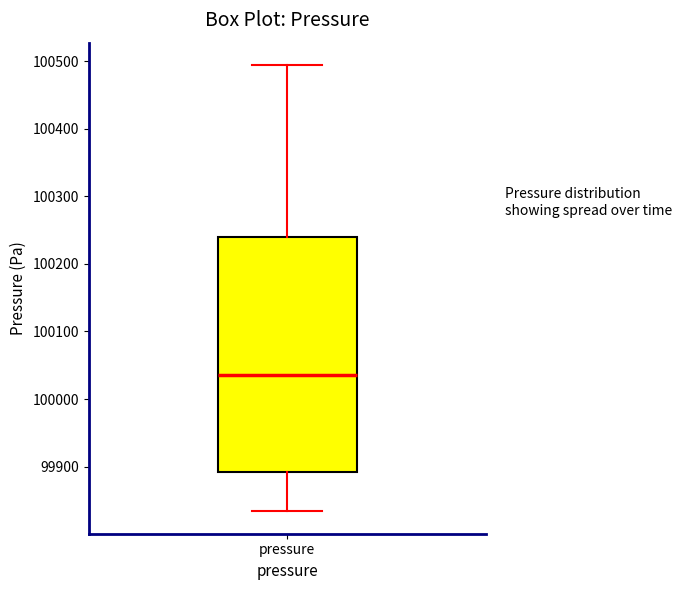

Transcribe this box plot: give where the median line is, the range the box spans, and where the two whiskers end, as read against the y-axis. The values are not printed on the chart, so give them approximately, as read against the axis.

median 100040, box 99890 to 100240, whiskers 99830 to 100490